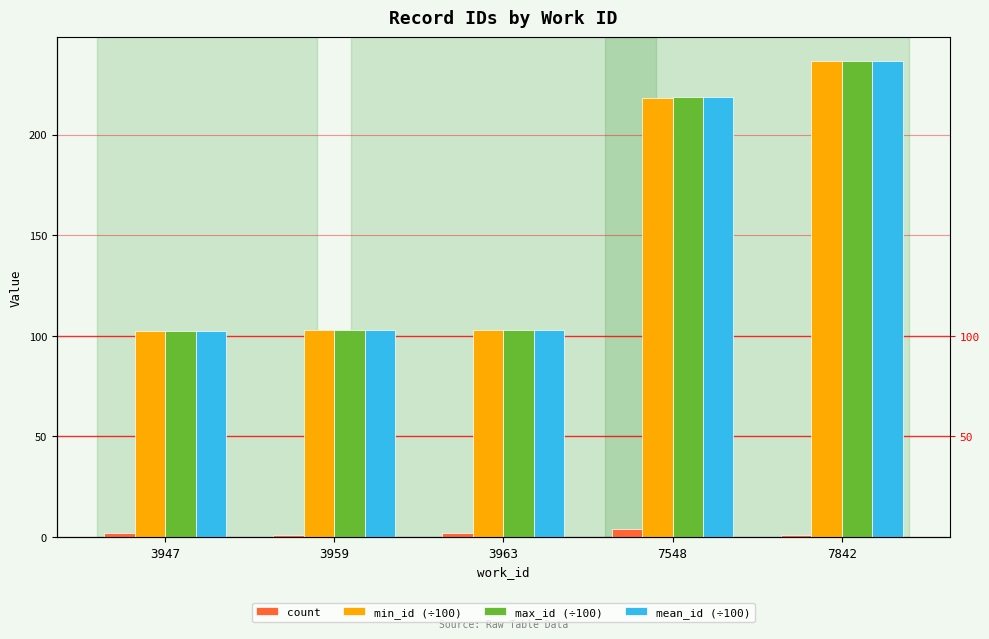

Which series has the widest spread of values?

min_id (÷100)